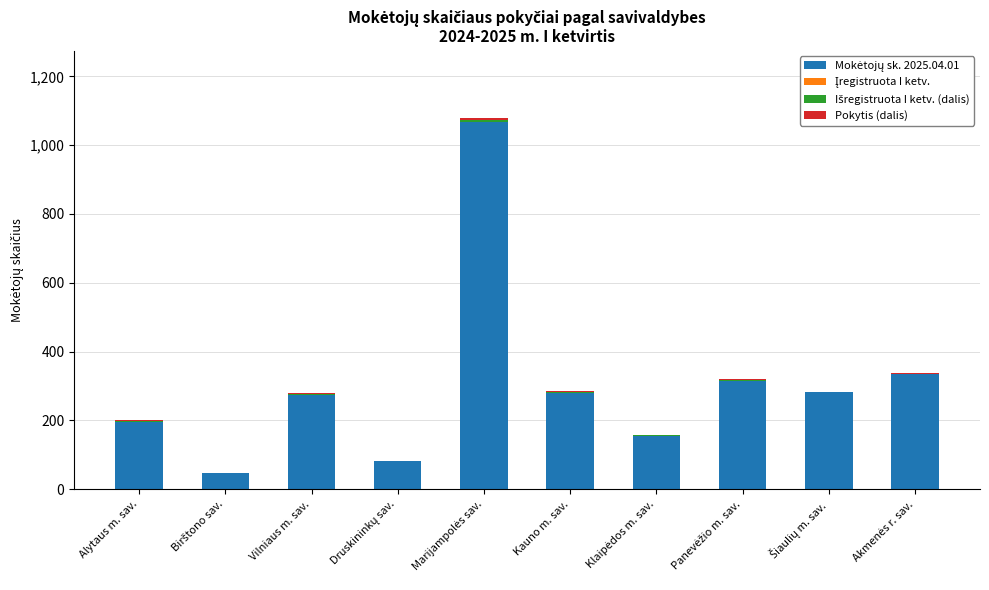

The value of Mokėtojų sk. 2025.04.01 at Akmenės r. sav. is 334.0. True or false?

True